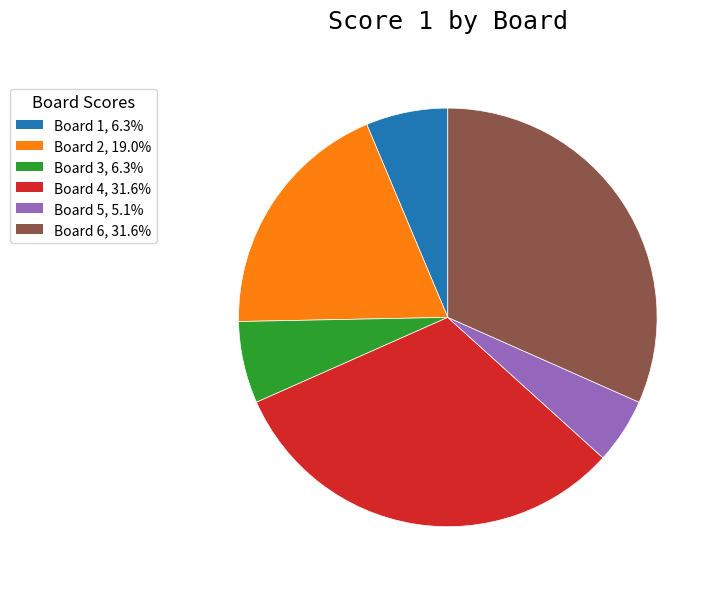

Does Board 4 represent more than half of the total?

No